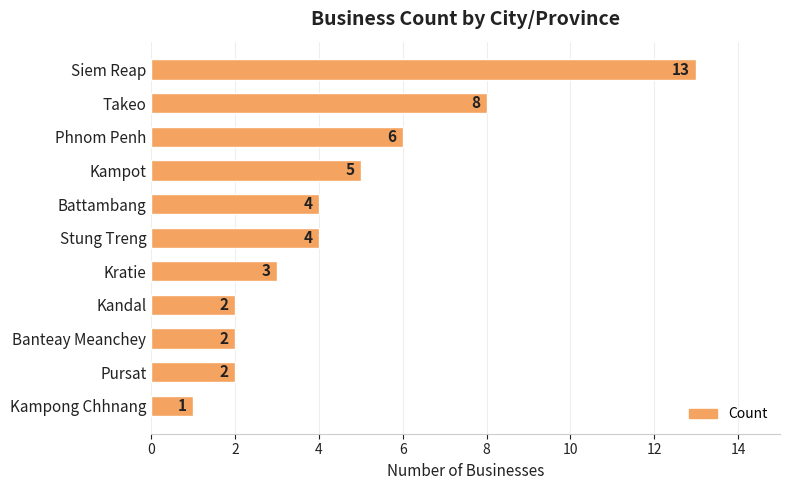

How many bars are there in total?

11